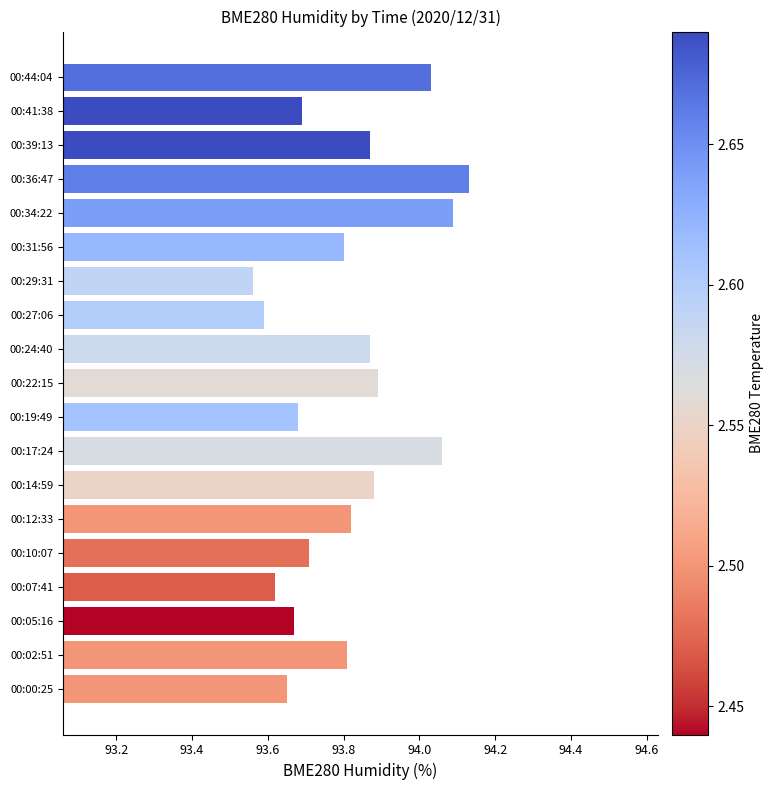

Which category has the highest value across all series?

00:36:47